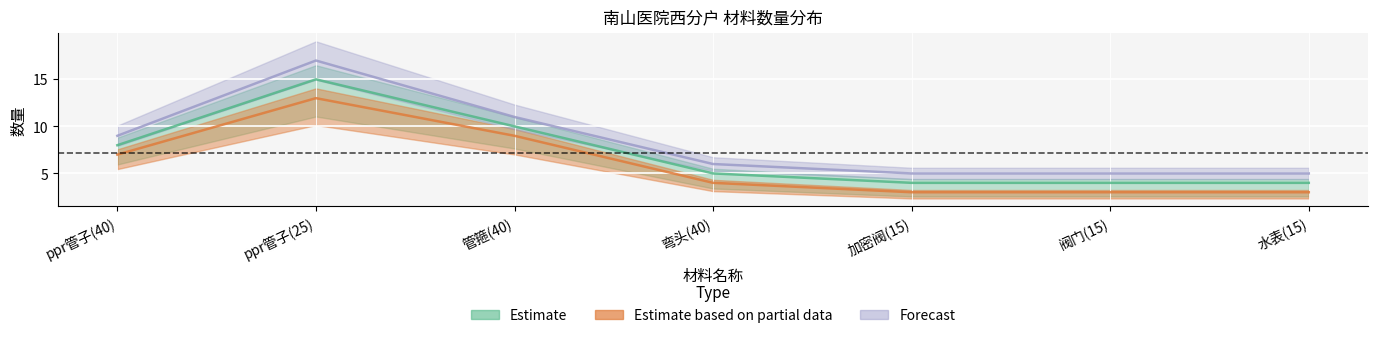

In Estimate, how many points are higher than both neighbors (excluding endpoints)?

1